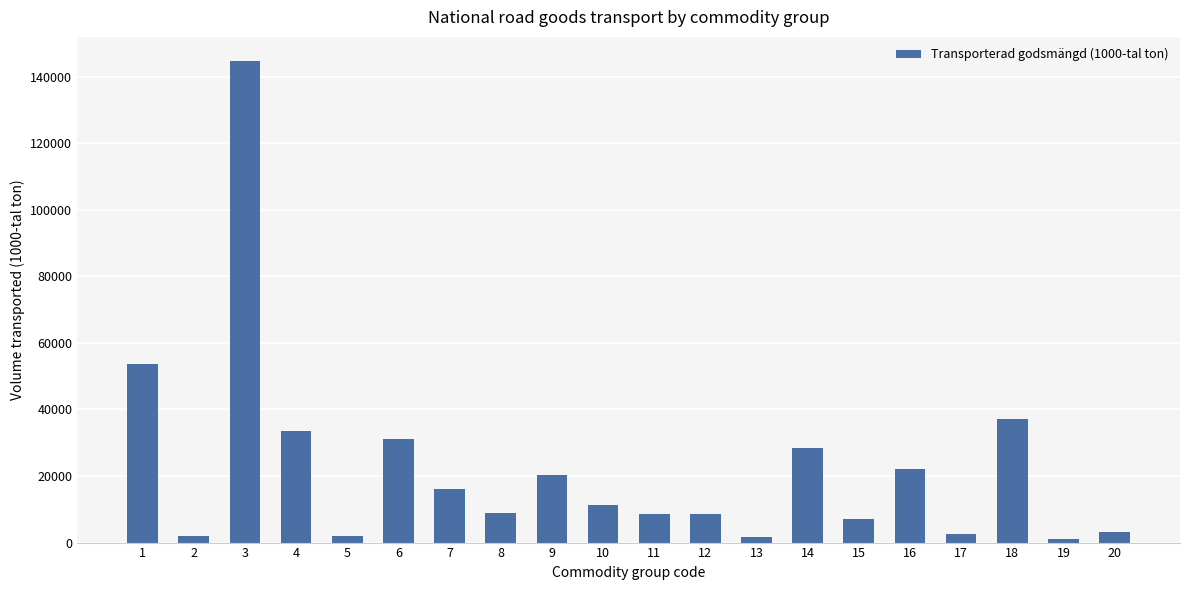

What is the change in value from 11 to 20?

-5404.1